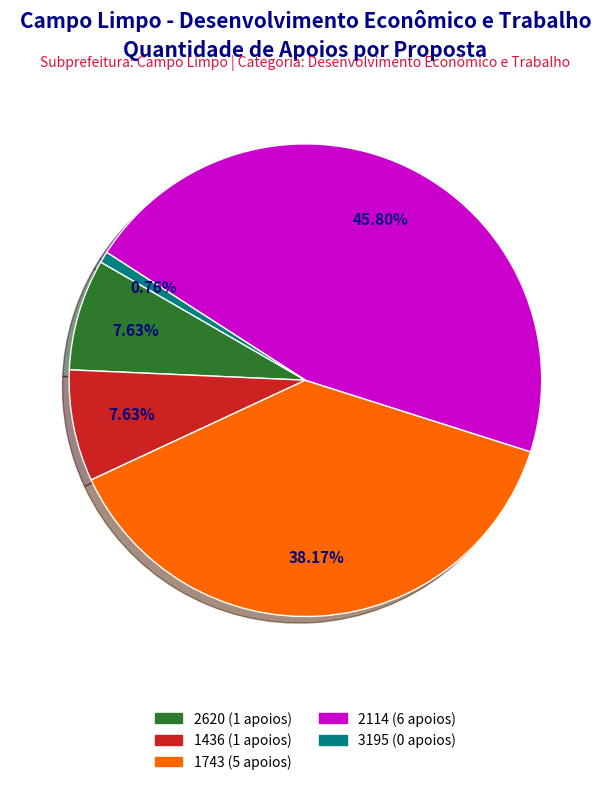

To the nearest percent, what percentage of the pie is 1743?

38%